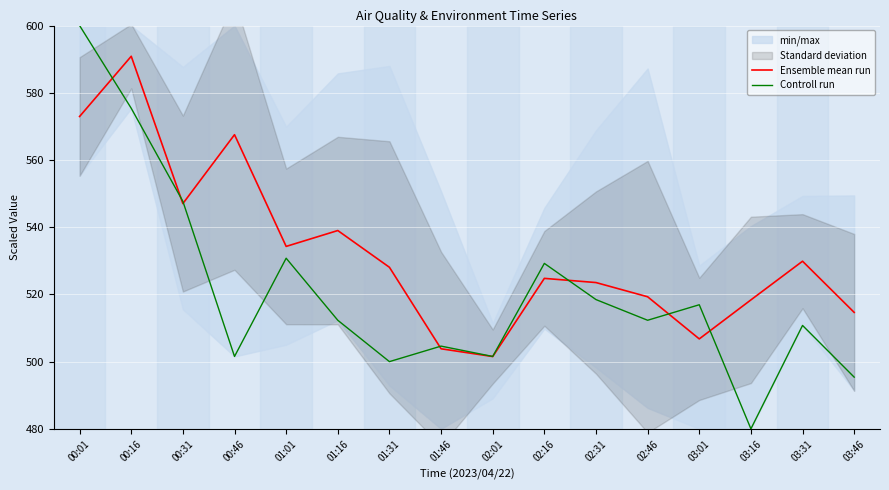

In Controll run, how many points are lower than both neighbors (excluding endpoints)?

5